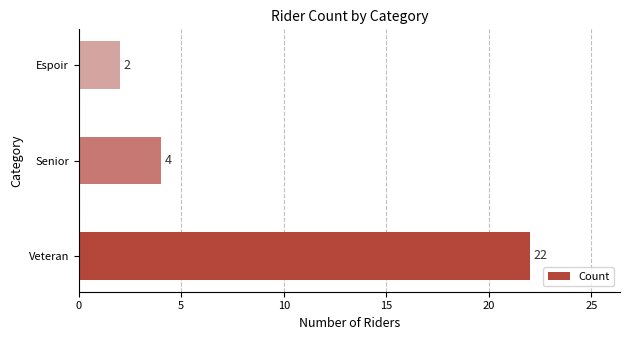

What is the greatest value displayed?

22